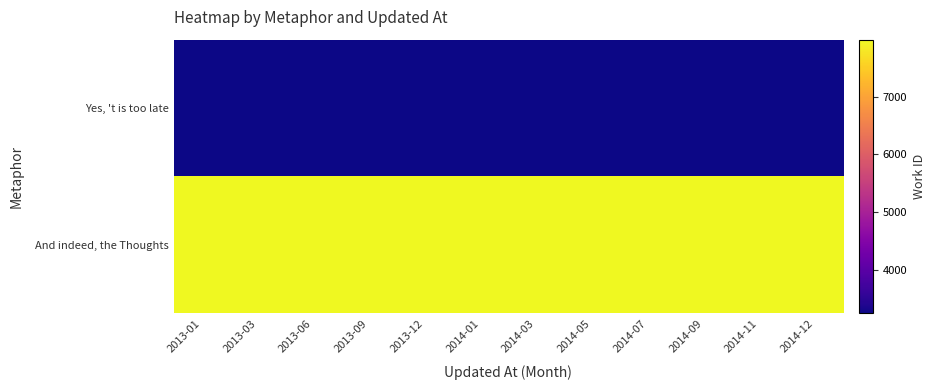

At how many categories does at least one series exceed 4140?

12